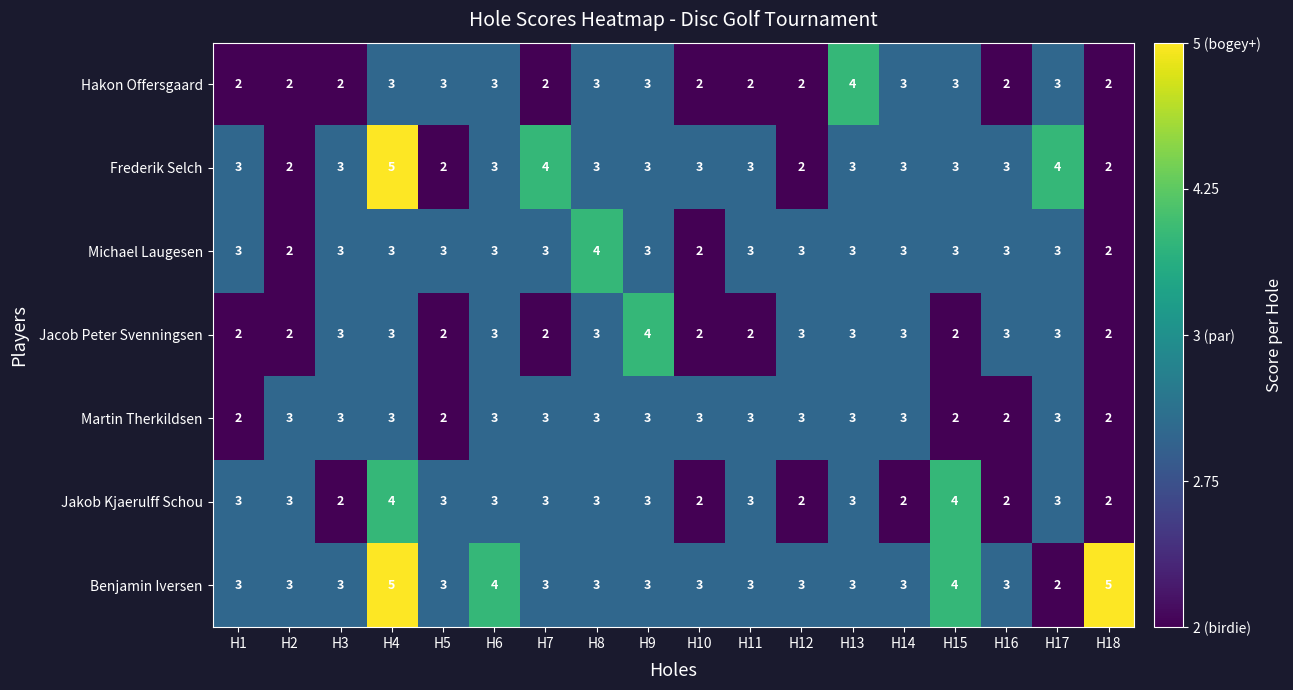

The Michael Laugesen series shows 3 at H4. True or false?

True